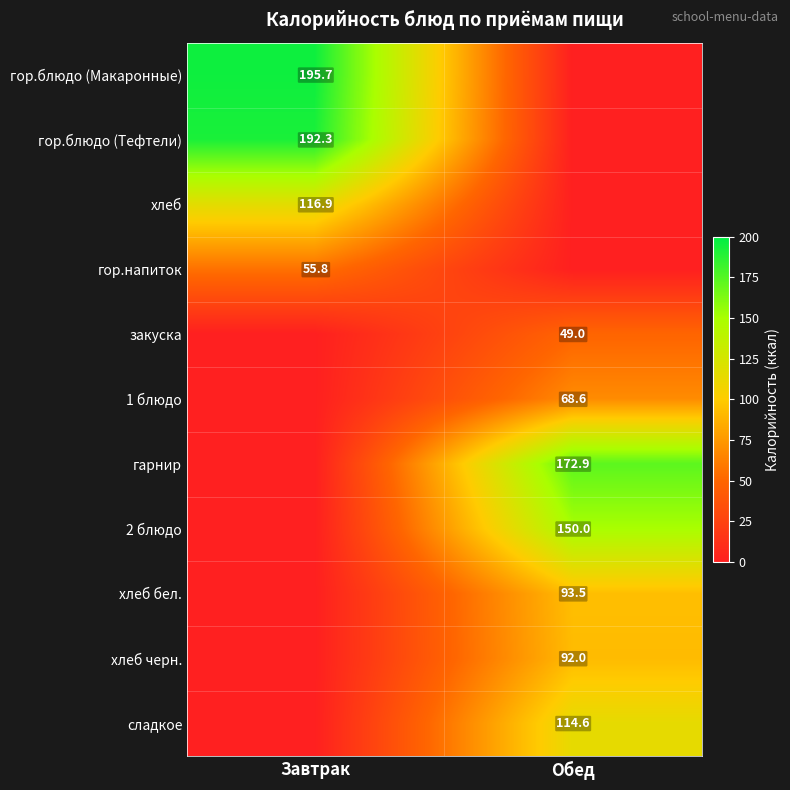

Is it true that гор.блюдо (Макаронные) equals 195.7 at Завтрак?

True